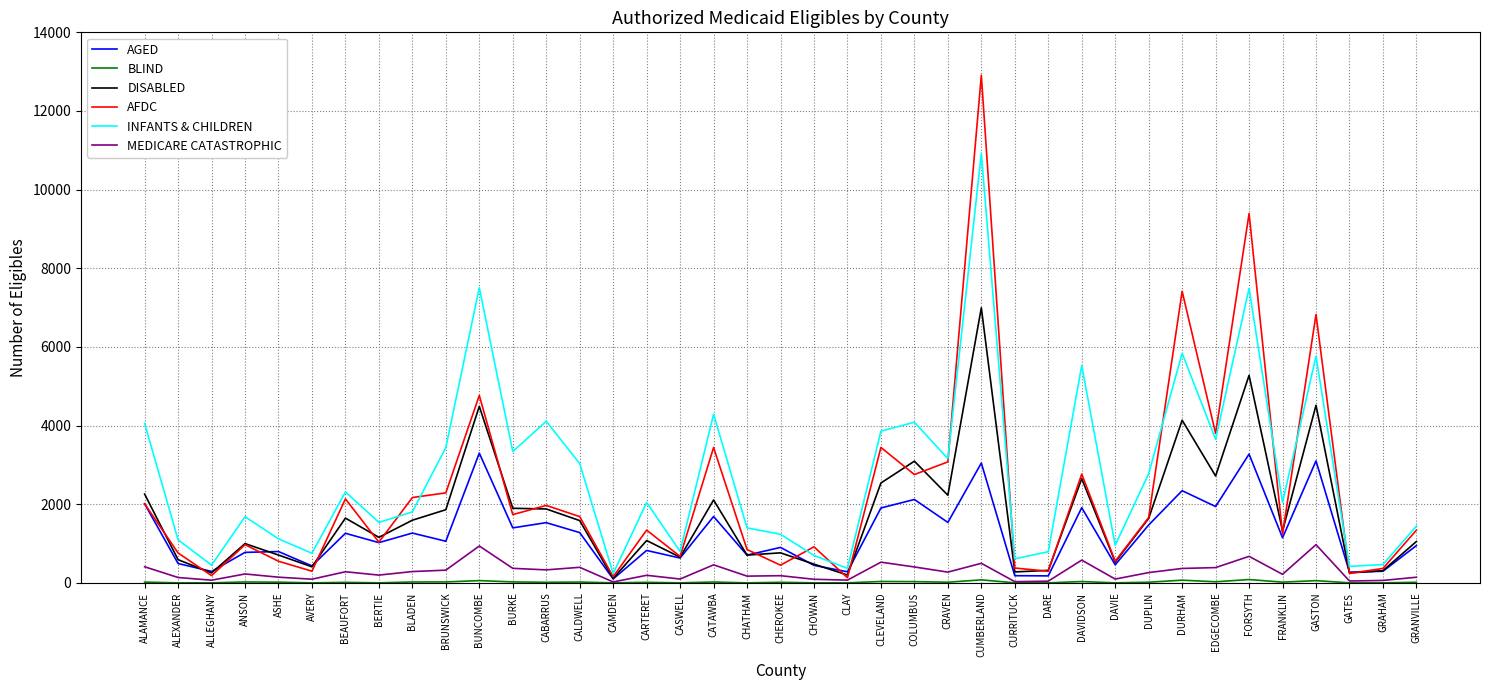

Is the value of INFANTS & CHILDREN at CABARRUS greater than the value of AGED at CASWELL?

Yes